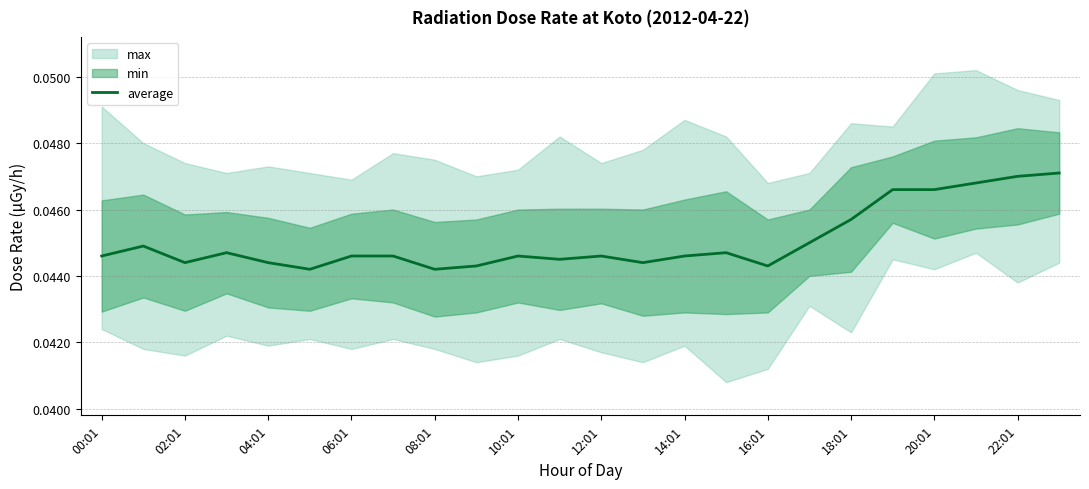

What is the sum of all values?

1.1